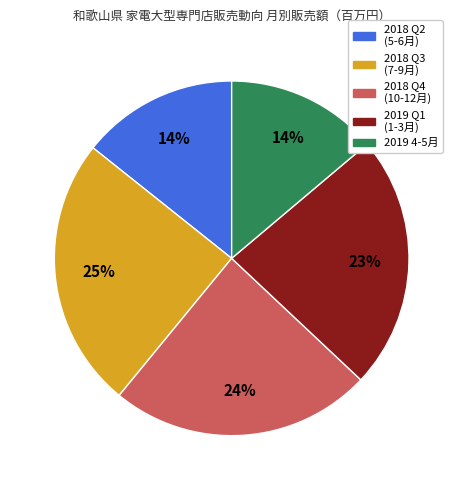

To the nearest percent, what percentage of the pie is 2019 4-5月?

14%